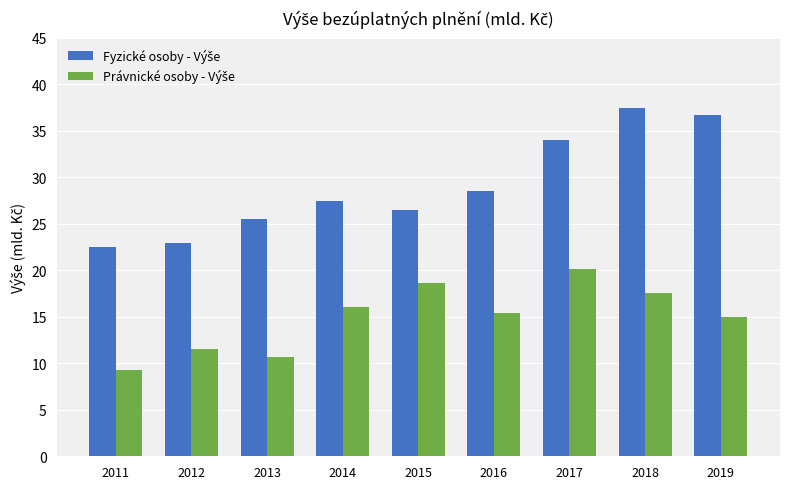

What is the minimum value shown in the chart?

9.3